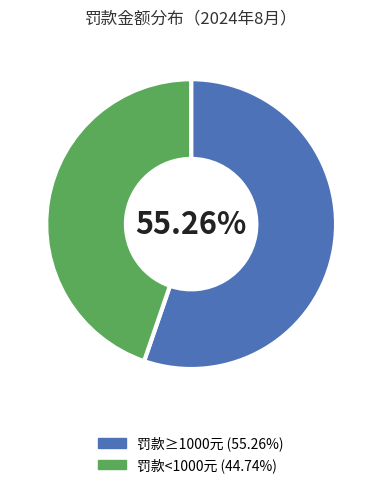

Is there a majority slice in this chart?

Yes